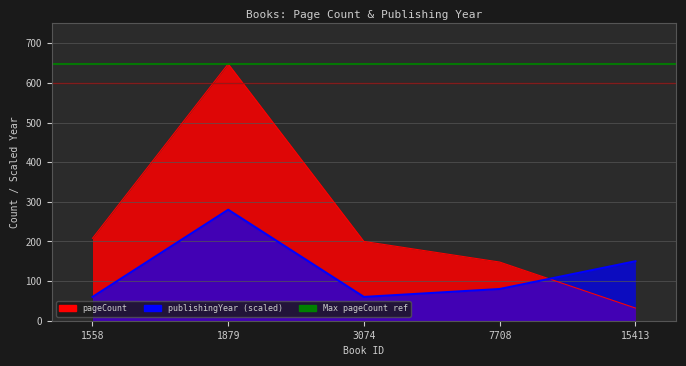

Reading left to right, what are all the values shown in this chart?

pageCount: 208	648	200	148	32
publishingYear: 60	280	60	80	150